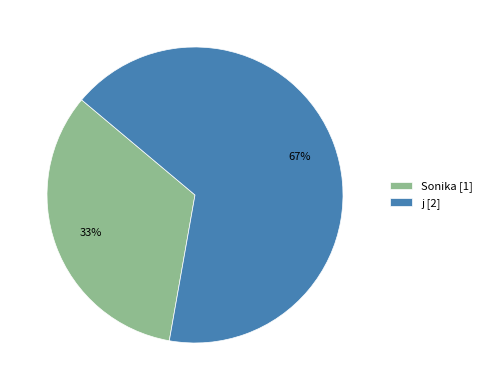

Which slice is the smallest?

Sonika